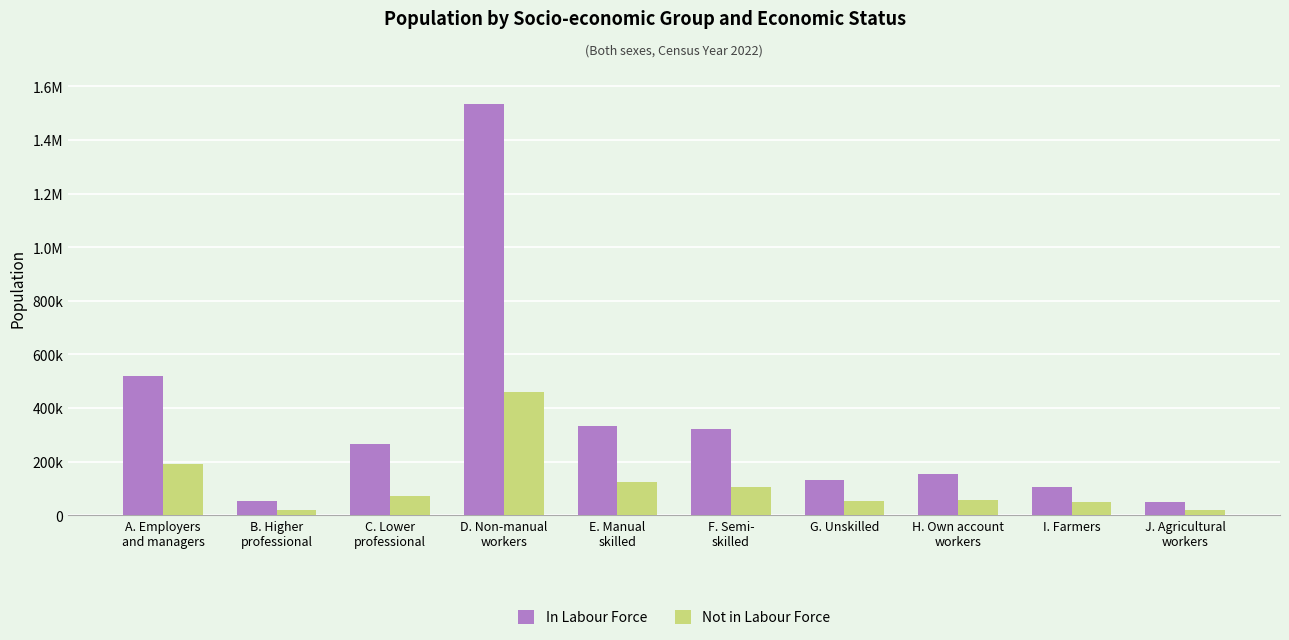

What is the approximate value of In Labour Force at C. Lower
professional, to the nearest 100?

265100